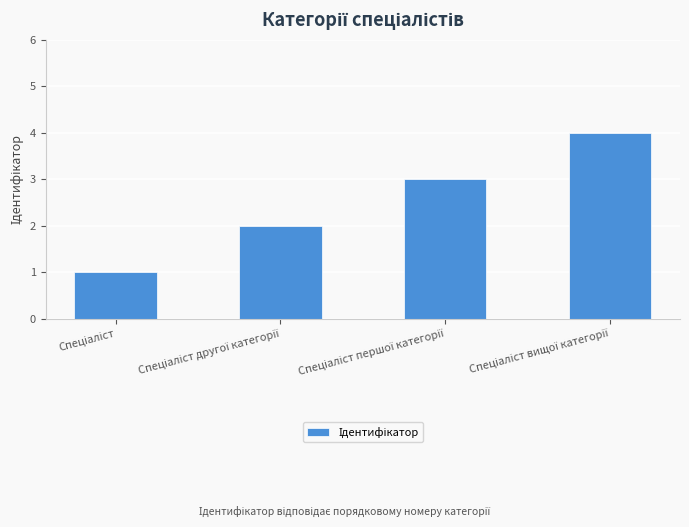

What is the maximum value shown in the chart?

4